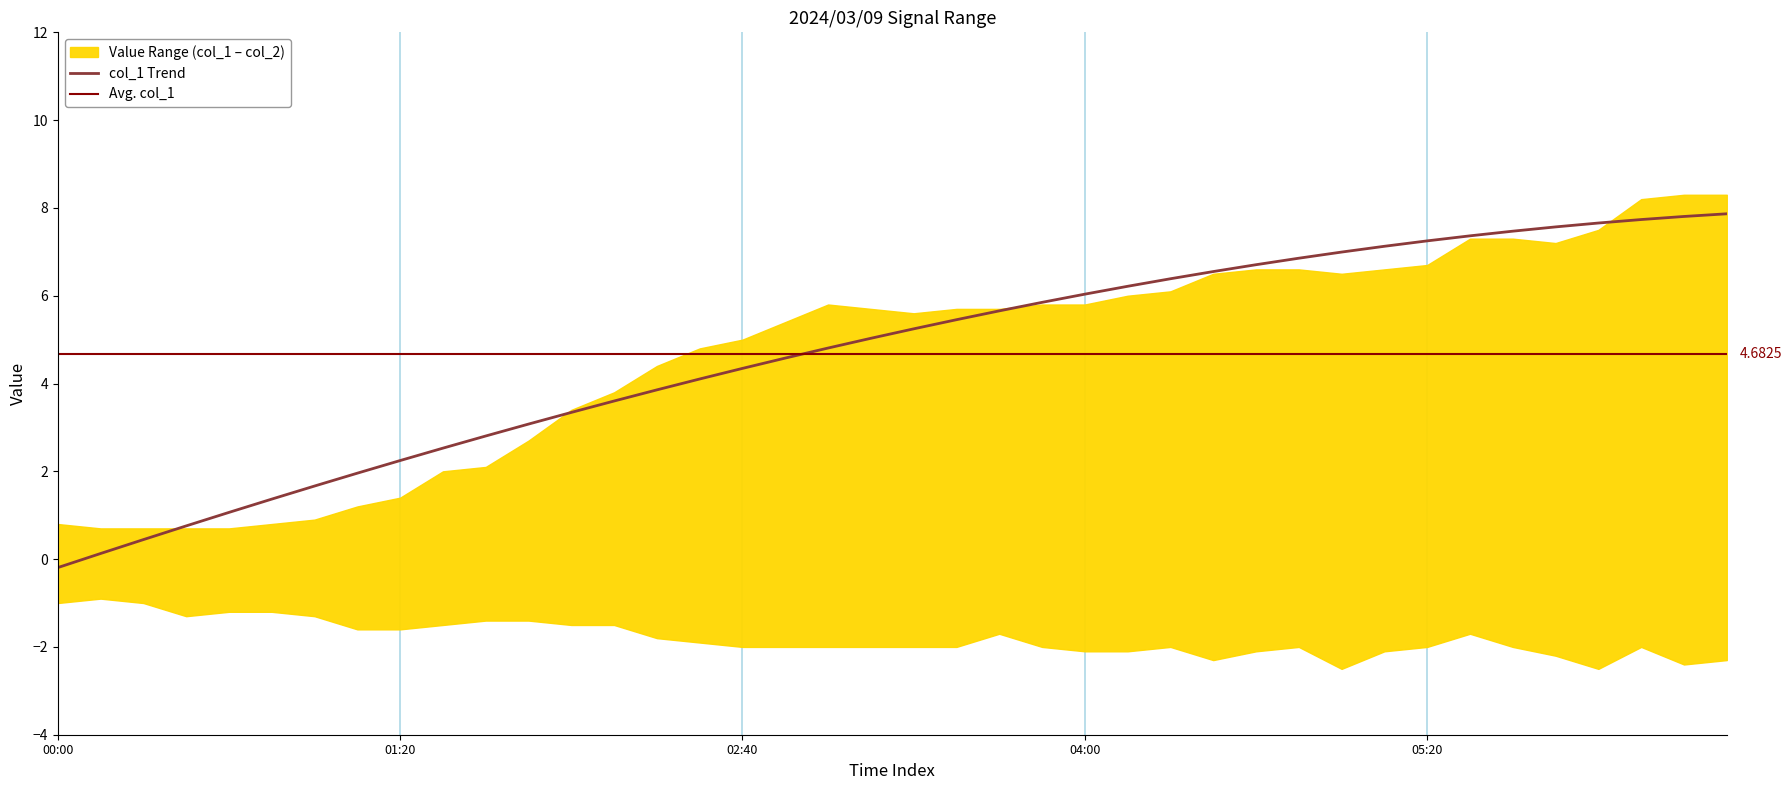

Is this an area chart (filled region under the line)?

No